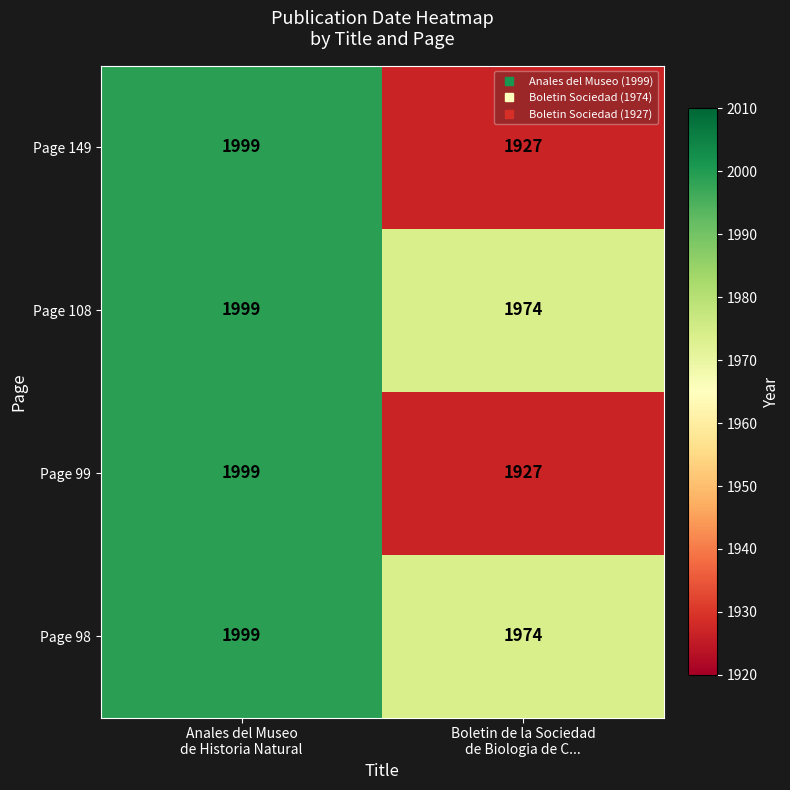

What is the average value of the Page 99 series?

1963